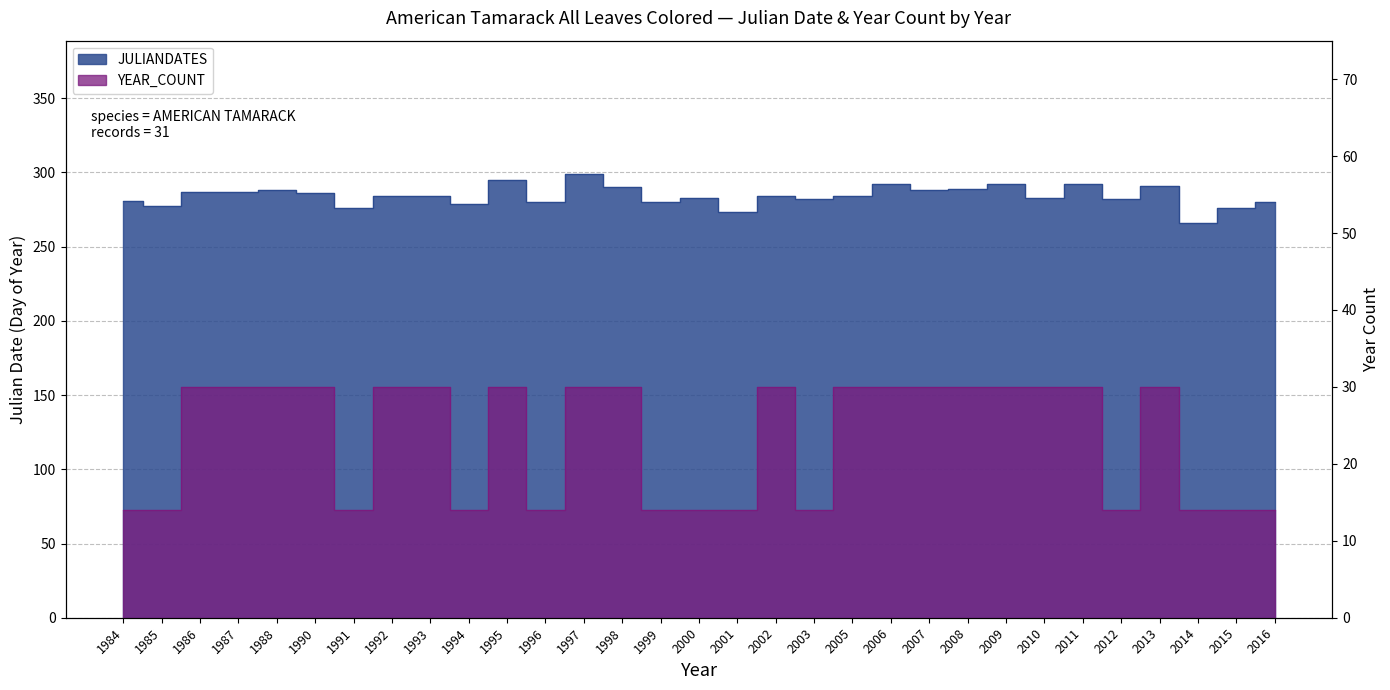

How many data points in JULIANDATES are less than 284?

14